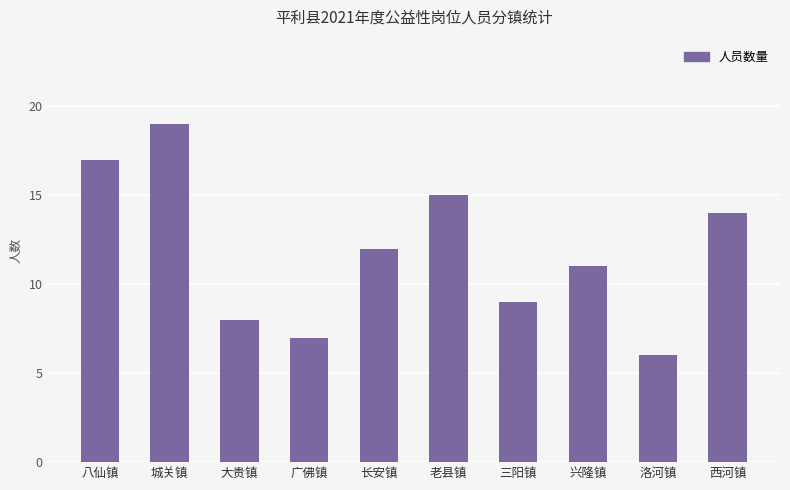

Reading left to right, list all the values displayed in this chart.

17	19	8	7	12	15	9	11	6	14